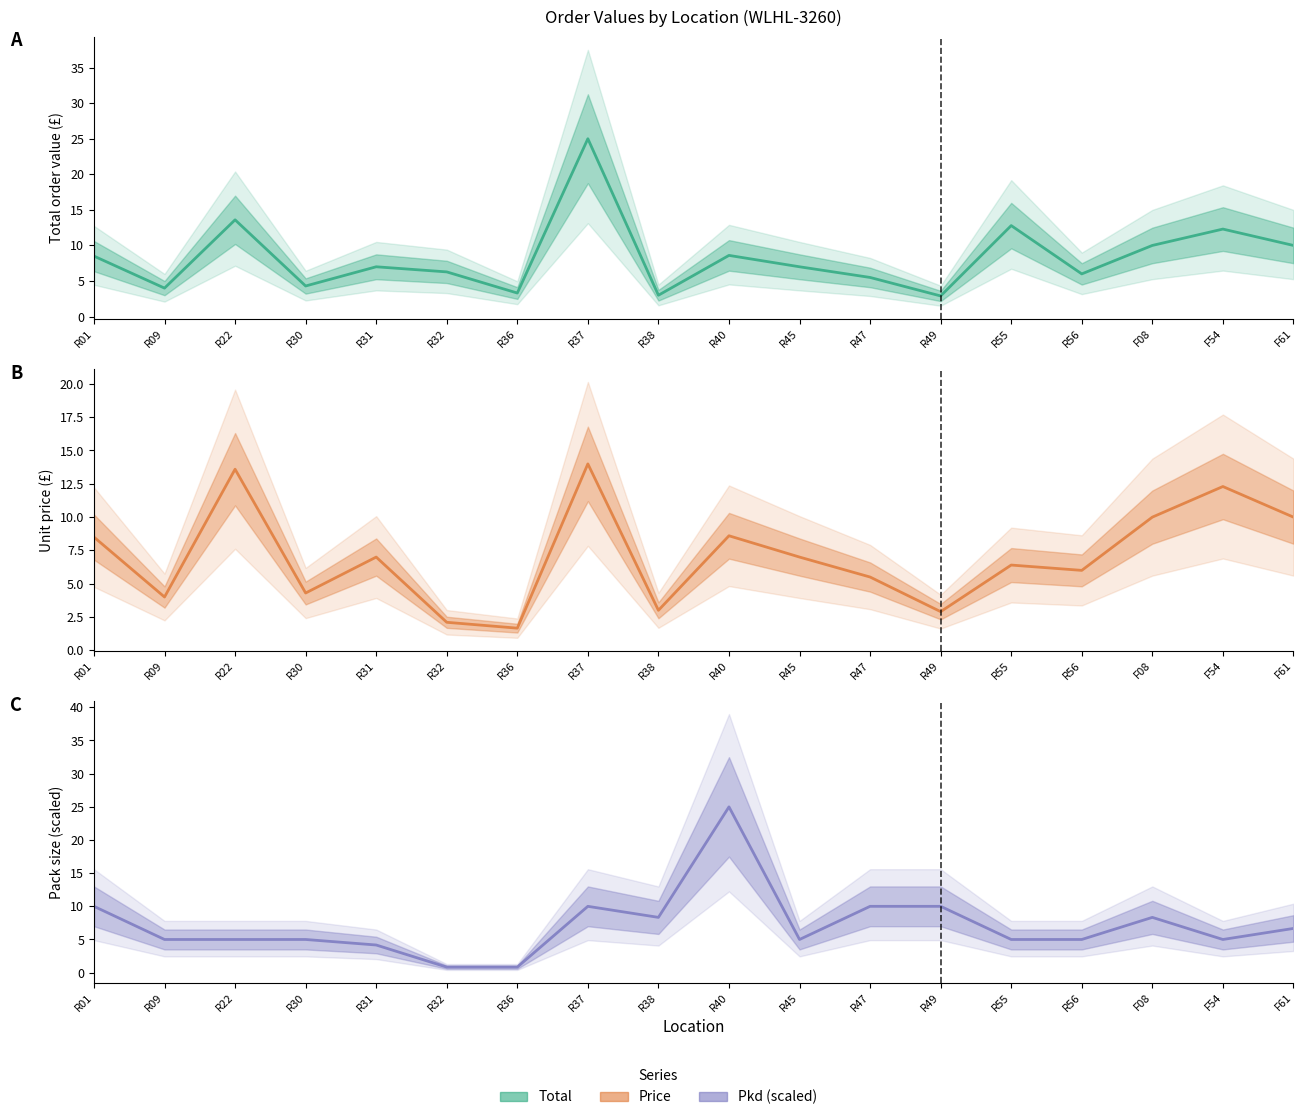

Which category has the lowest value across all series?

R32